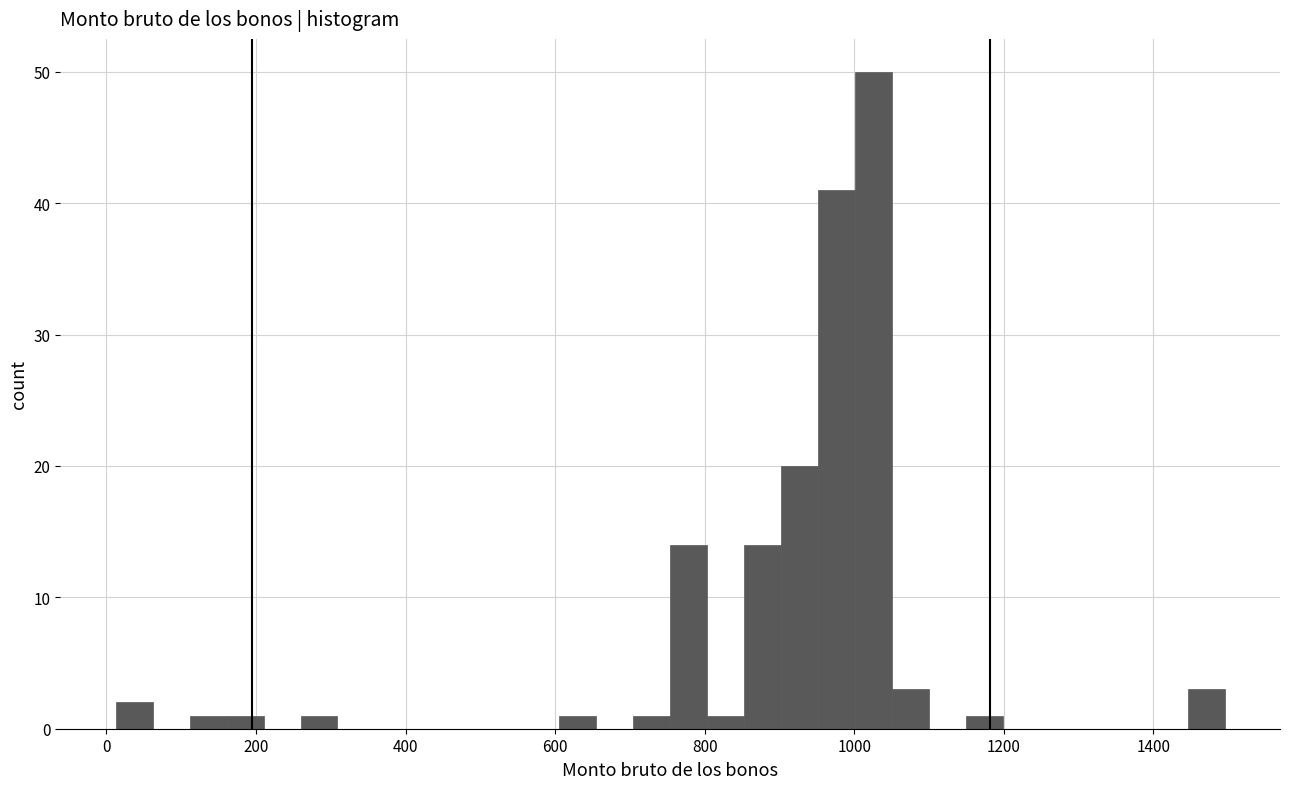

Around what value on the x-axis is the tallest bar? Give the approximate position of its centre, as read against the axis.

1020